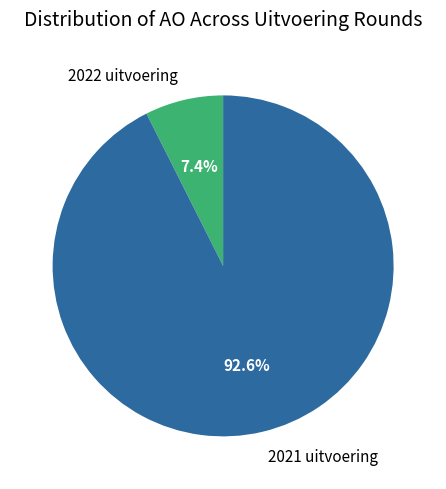

What is the ratio of the value at 2022 uitvoering to the value at 2021 uitvoering?

0.1